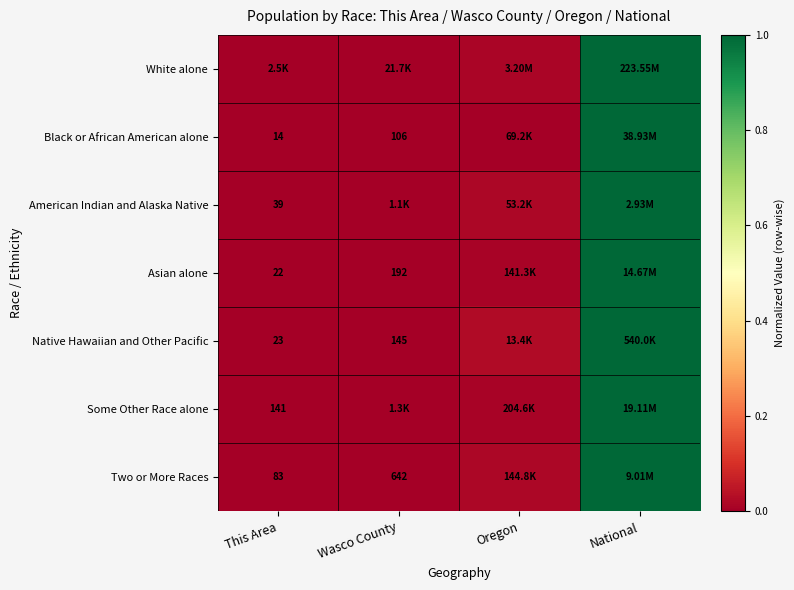

At how many categories does at least one series exceed 0?

3